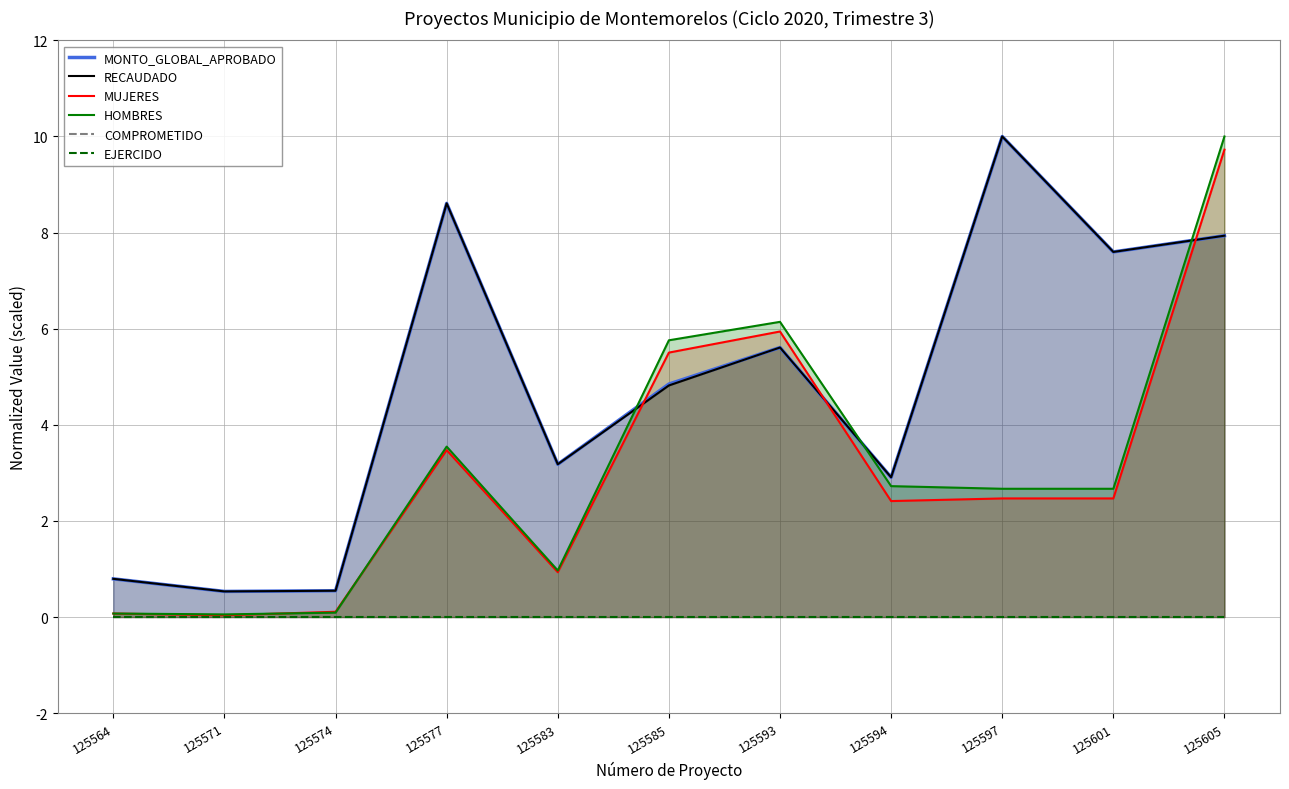

Which series has the largest range (max minus min)?

HOMBRES